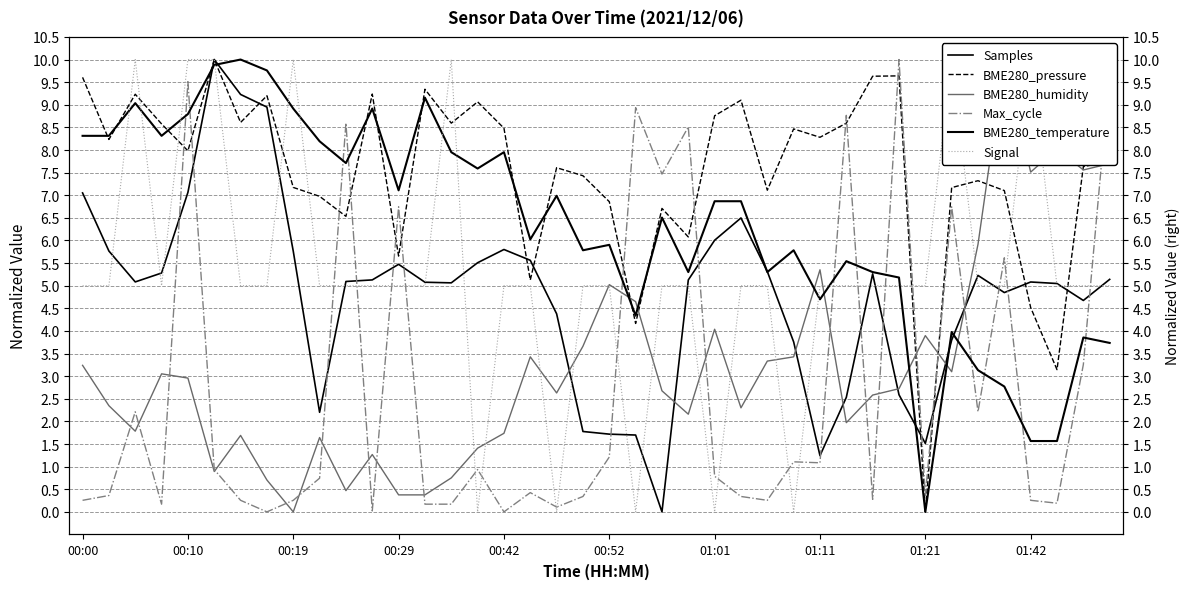

What is the label of the 6th point from the left?

00:52